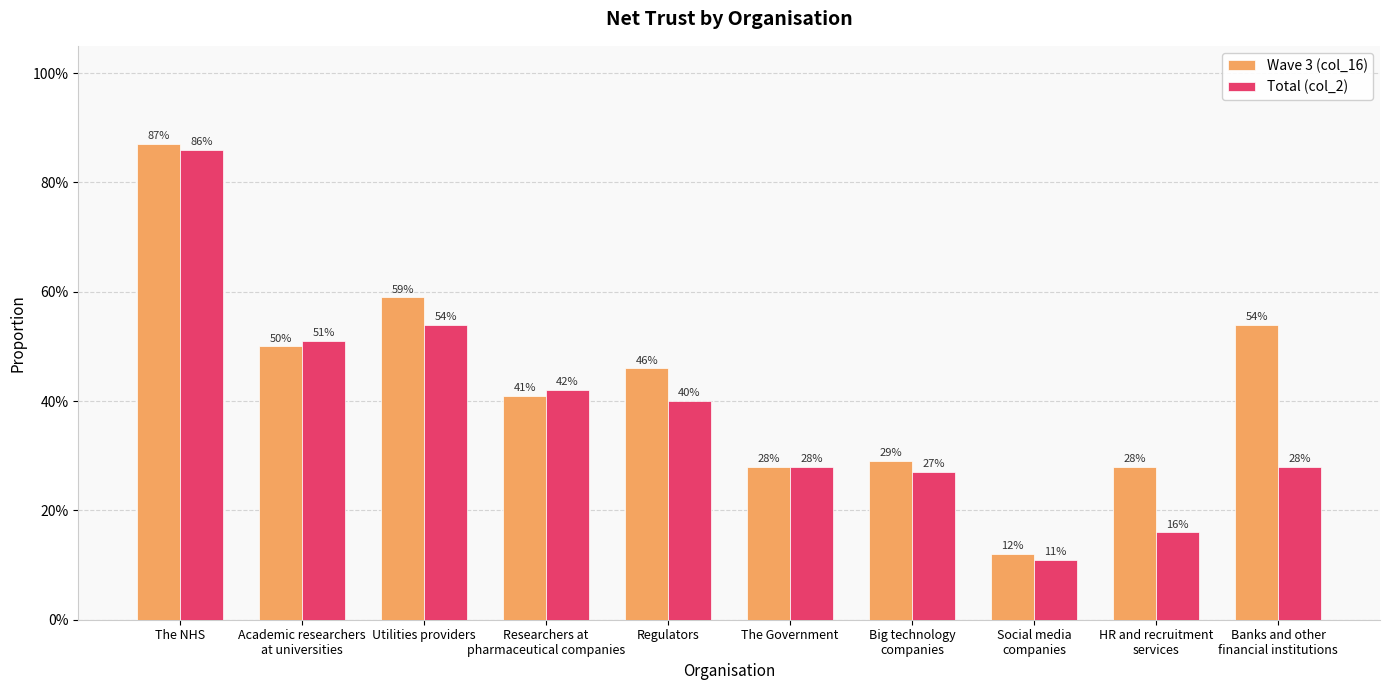

What are all the series names shown in the legend?

Wave 3 (col_16), Total (col_2)